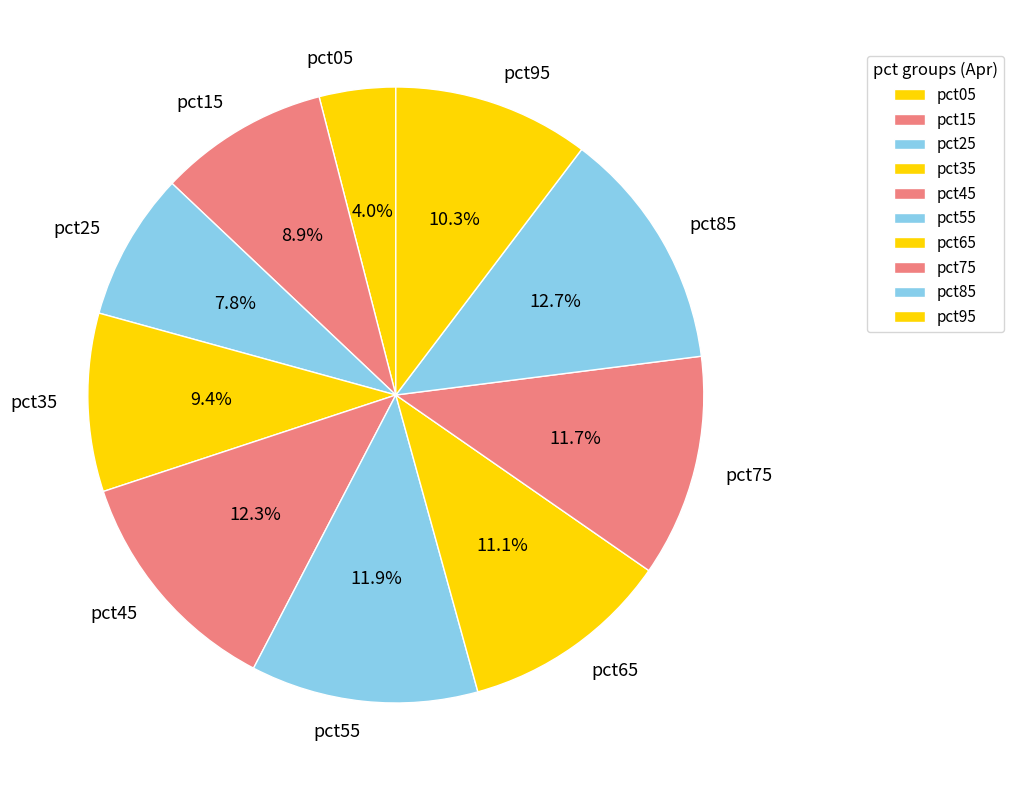

Which category has the smallest portion of the pie?

pct05